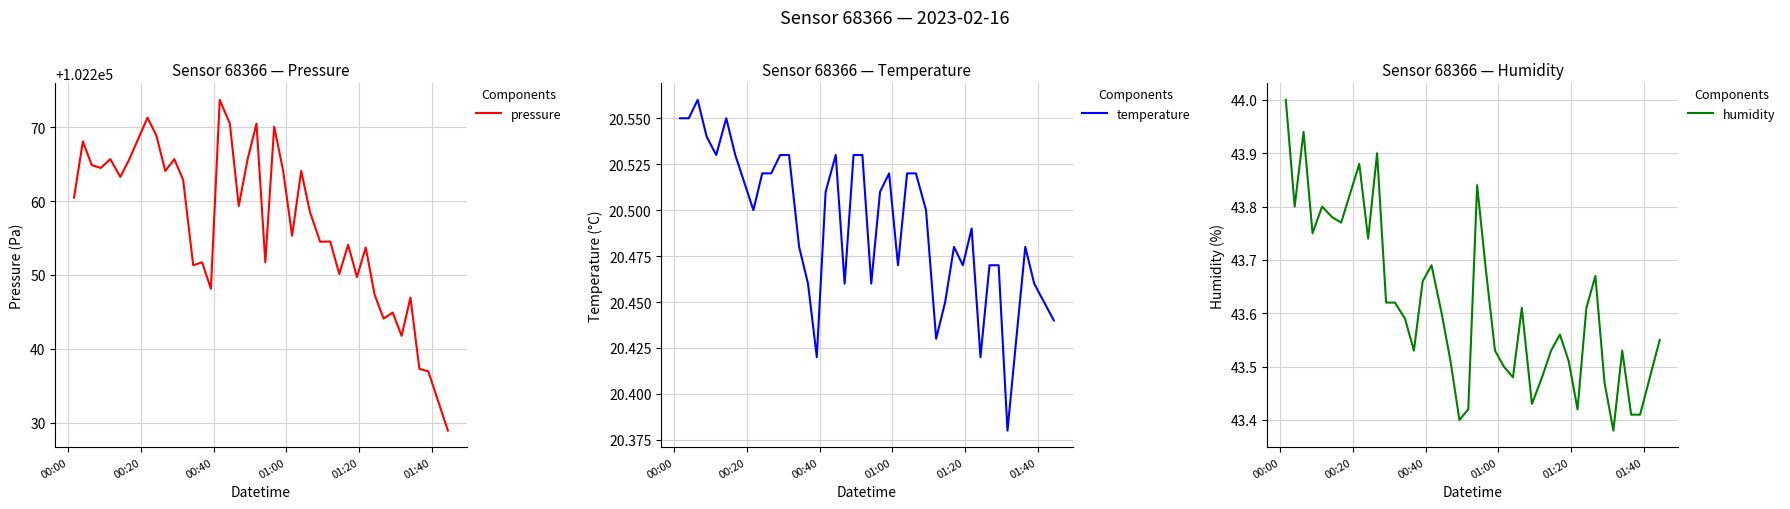

True or false: pressure has more than 0 points higher than both neighbors.

True